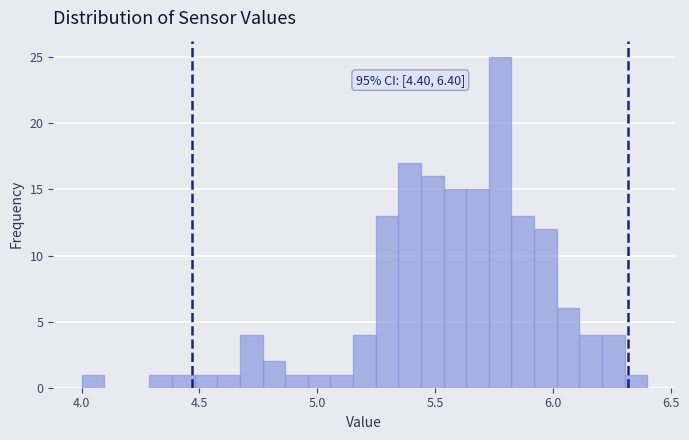

Around what value on the x-axis is the tallest bar? Give the approximate position of its centre, as read against the axis.

5.80